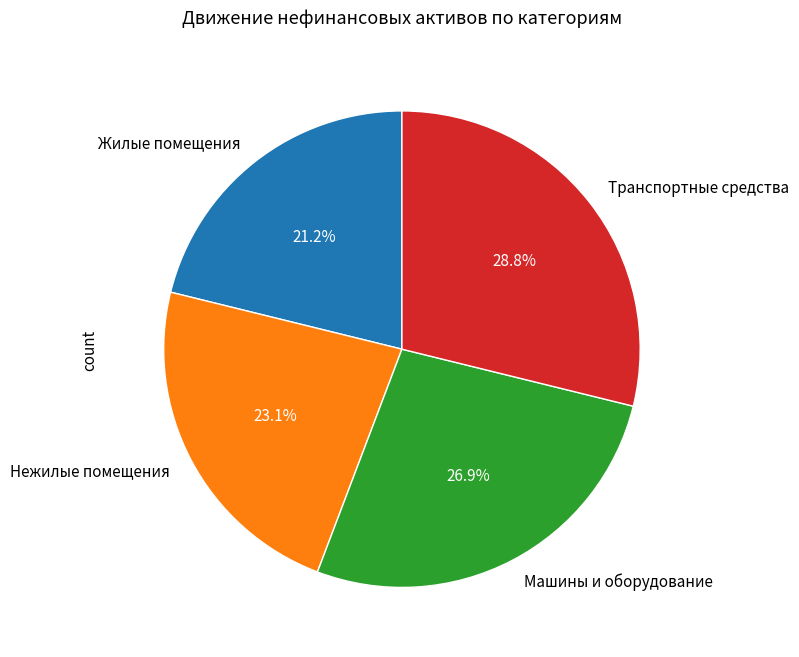

Approximately how many times larger is the value at Нежилые помещения compared to Жилые помещения?

1.1